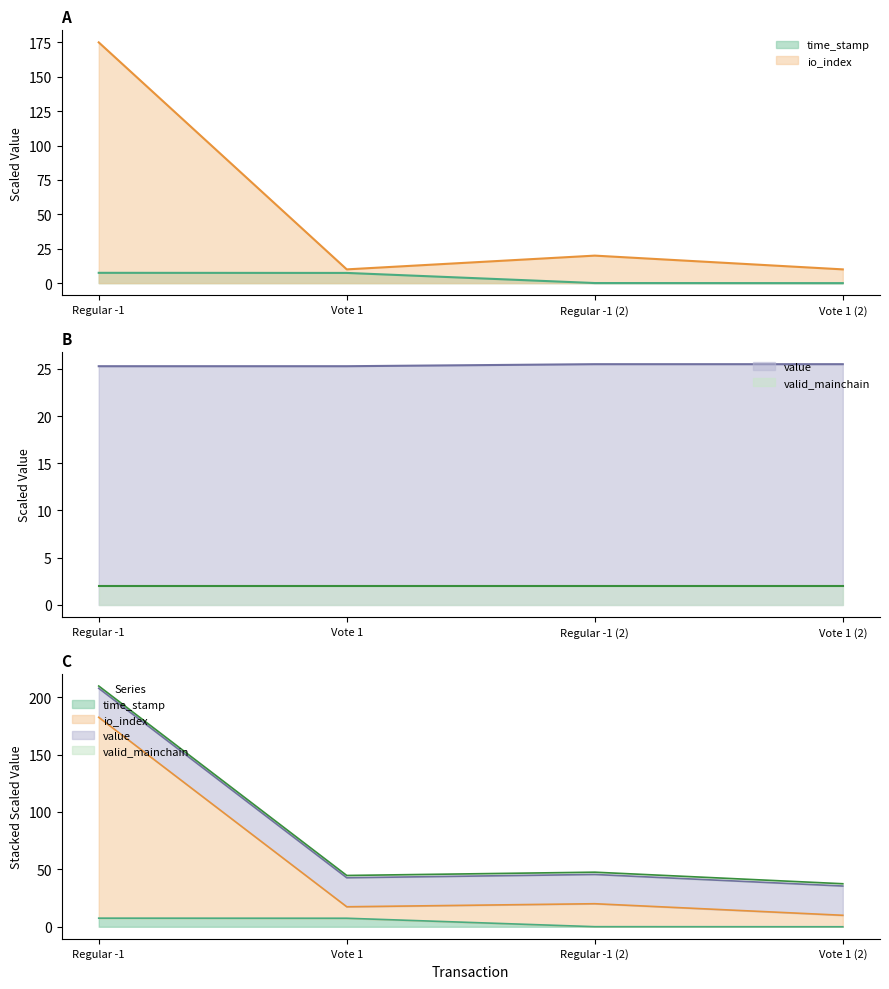

What is the value of the io_index point at the 2nd from the left?

10.0